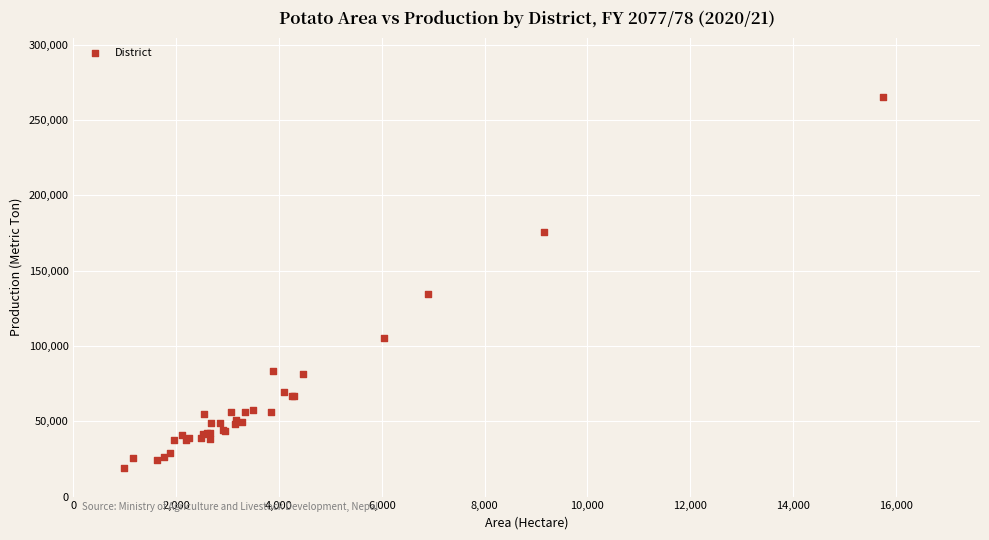

What Y value in the scatter plot is closest to 142125?

134543.0